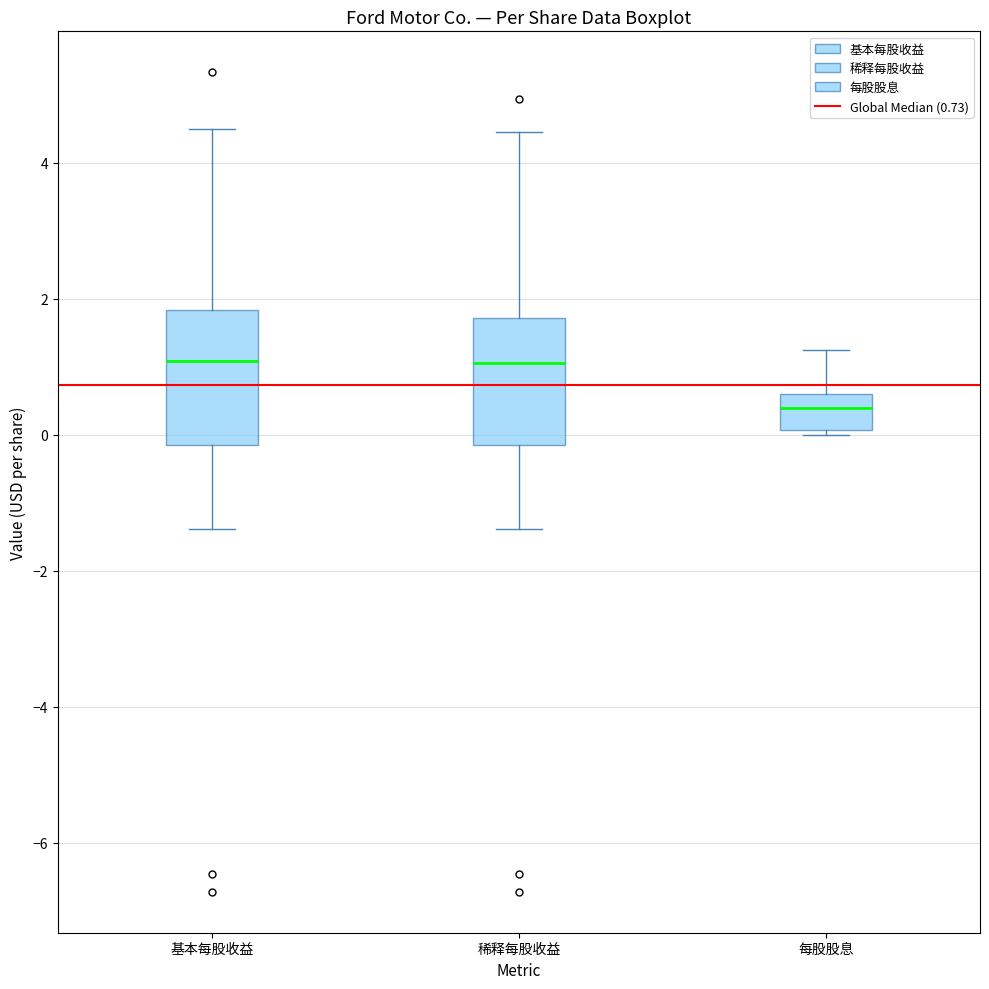

Reading left to right, read every box against the y-axis: the position of its median line, the range the box covers, and the ends of its whiskers. The values are not printed on the chart, so give them approximately, as read against the axis.

基本每股收益: median 1.0, box -0.2 to 1.8, whiskers -1.4 to 4.4
稀释每股收益: median 1.0, box -0.2 to 1.8, whiskers -1.4 to 4.4
每股股息: median 0.4, box 0.0 to 0.6, whiskers 0.0 (just below the box's lower edge) to 1.2